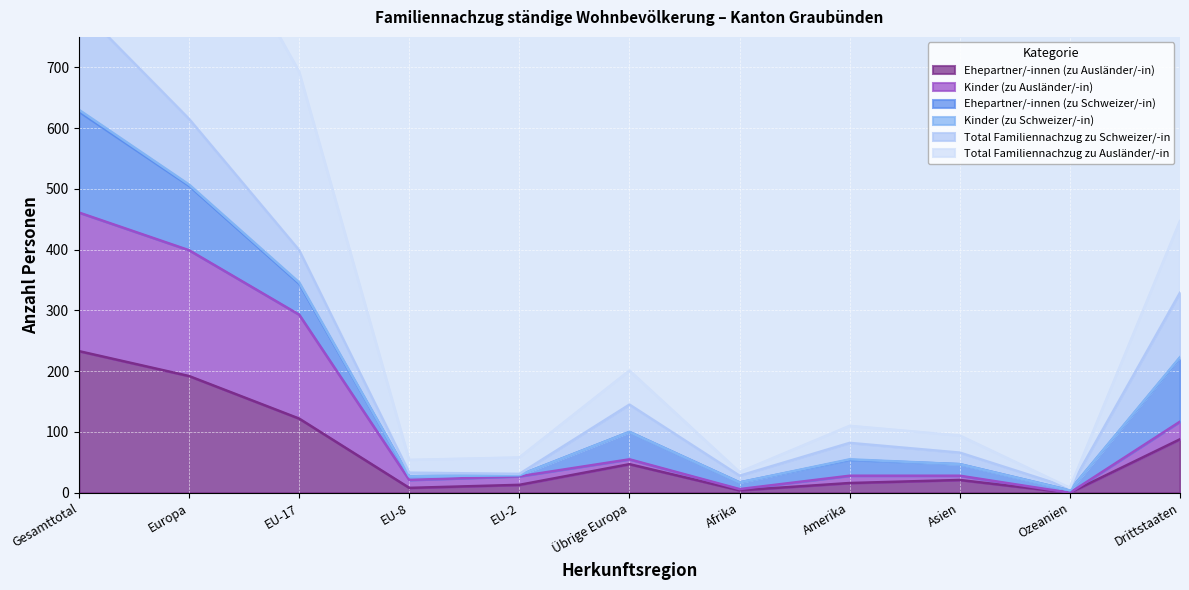

Is it true that Kinder (zu Ausländer/-in) equals 128 at EU-17?

False